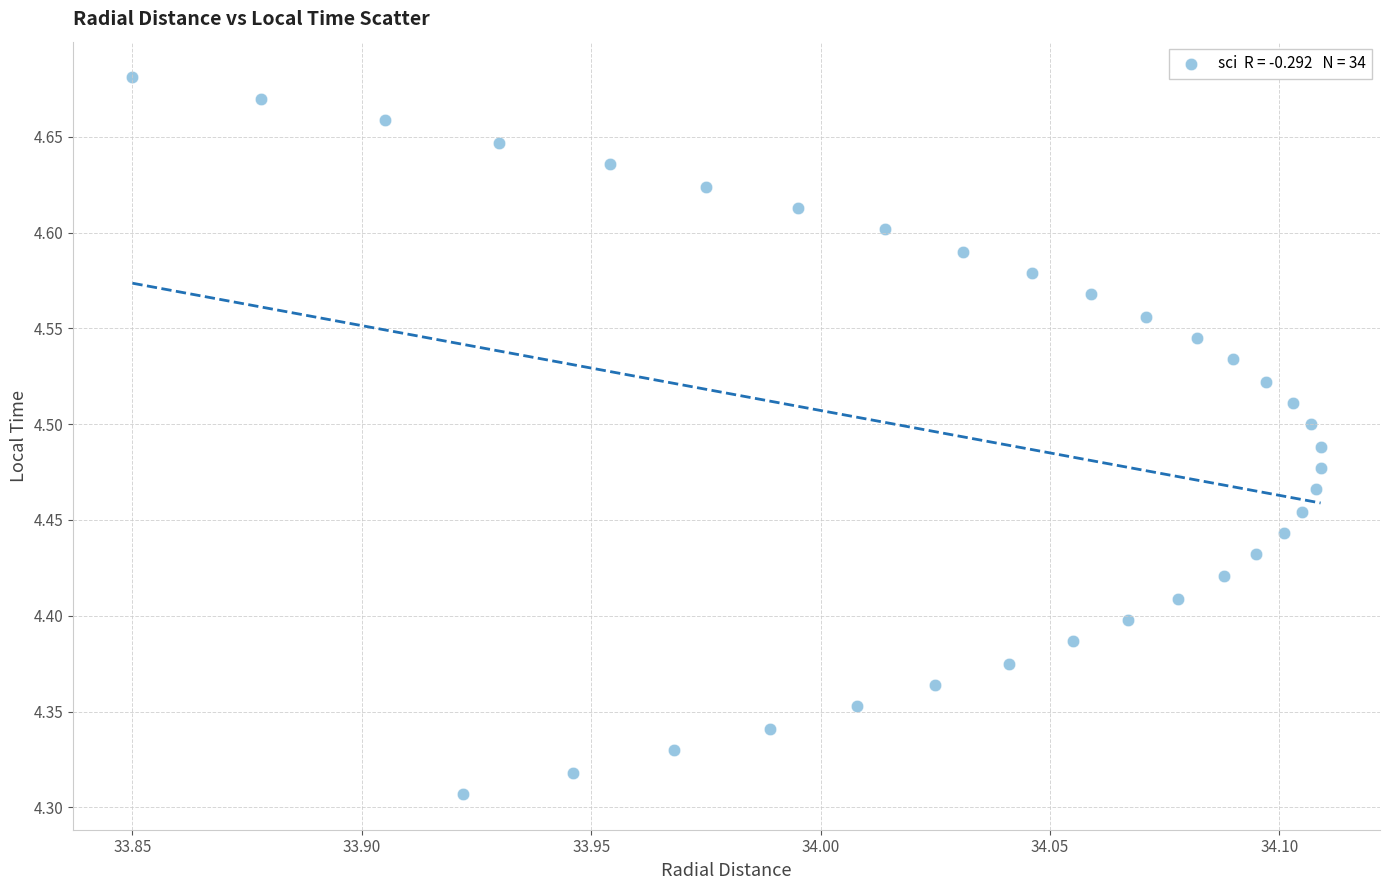

How many points are shown in the scatter plot?

34